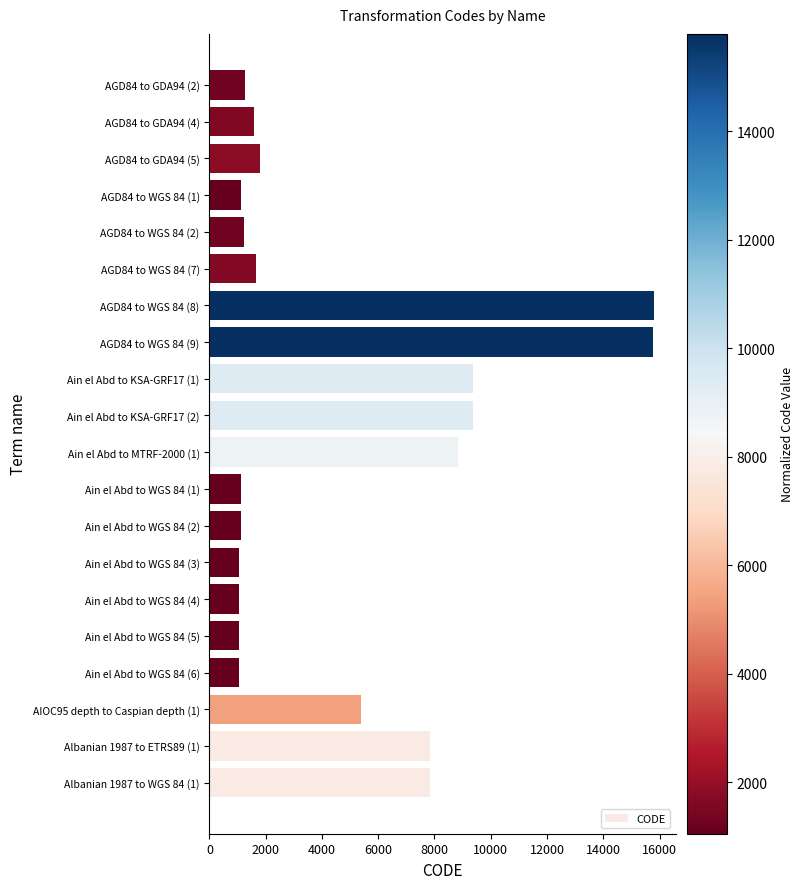

What is the smallest value displayed?

1055